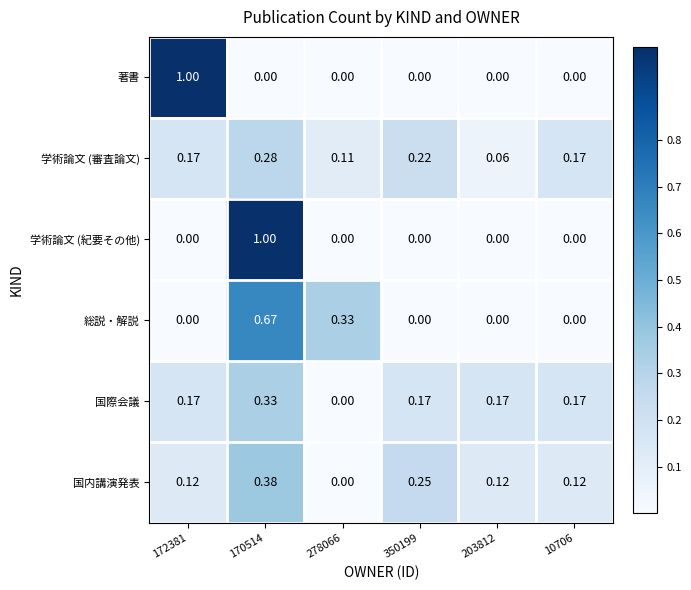

At which category is the sum across all series the highest?

170514